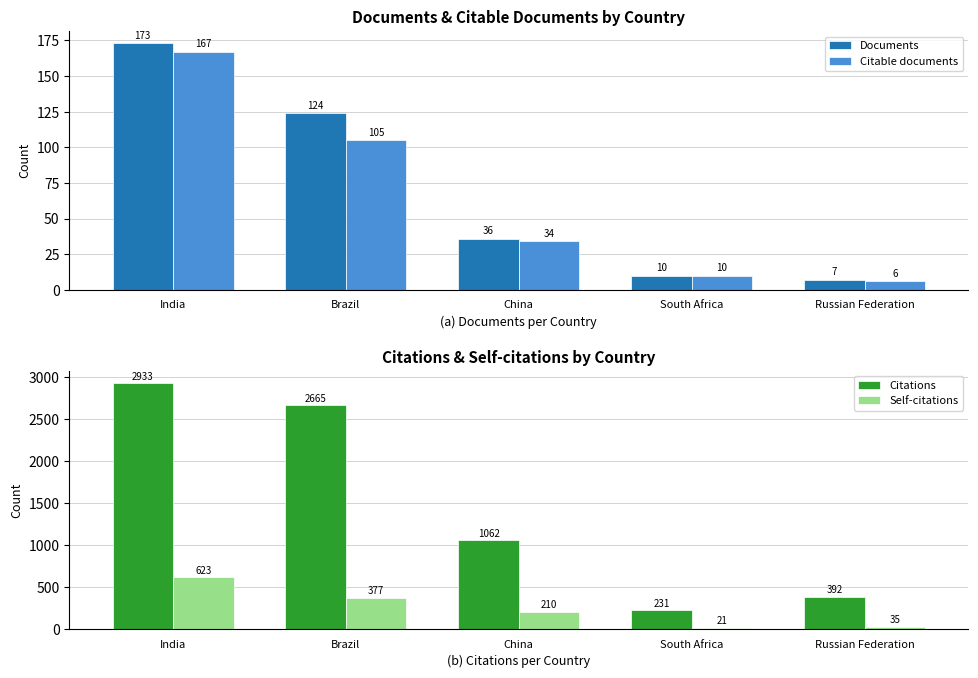

Reading left to right, what are all the values shown in this chart?

Documents: 173	124	36	10	7
Citable documents: 167	105	34	10	6
Citations: 2933	2665	1062	231	392
Self-citations: 623	377	210	21	35